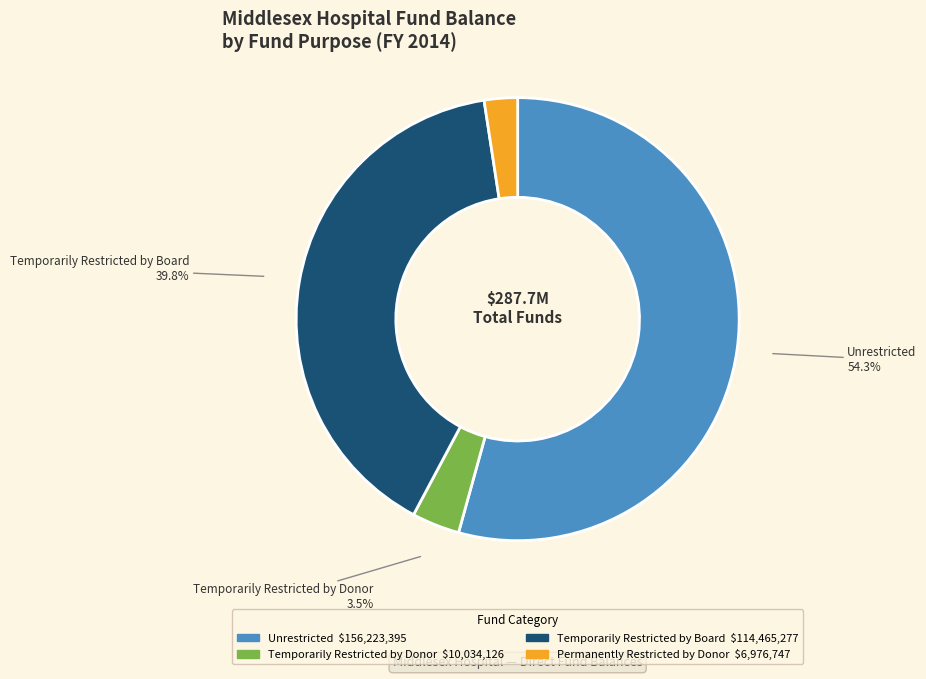

Rank the categories by value from highest to lowest.

Unrestricted, Temporarily Restricted by Board, Temporarily Restricted by Donor, Permanently Restricted by Donor